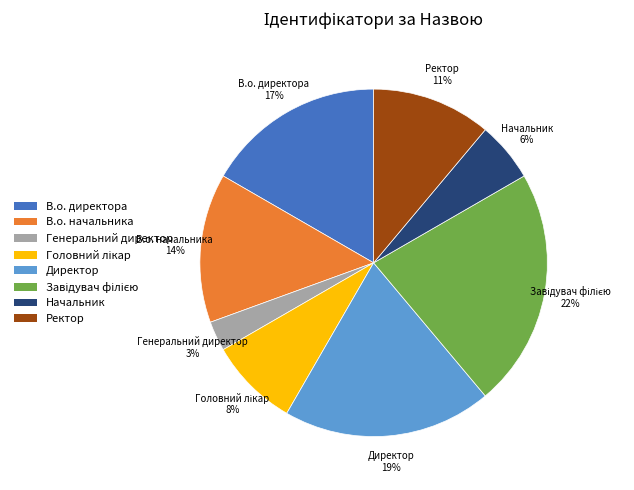

To the nearest percent, what is the difference between the largest and smallest slice percentages?

19%